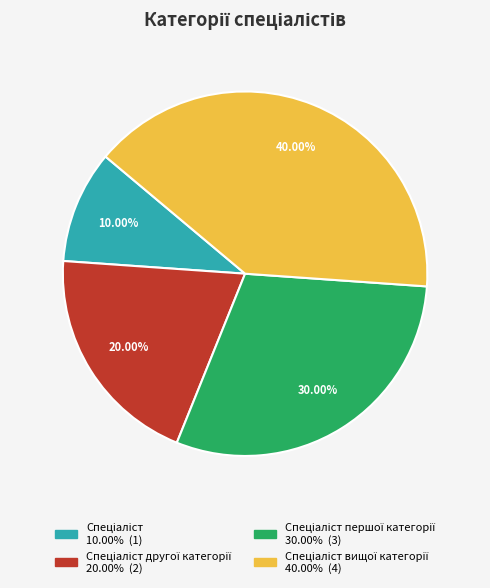

Is there any slice that represents more than half of the pie?

No